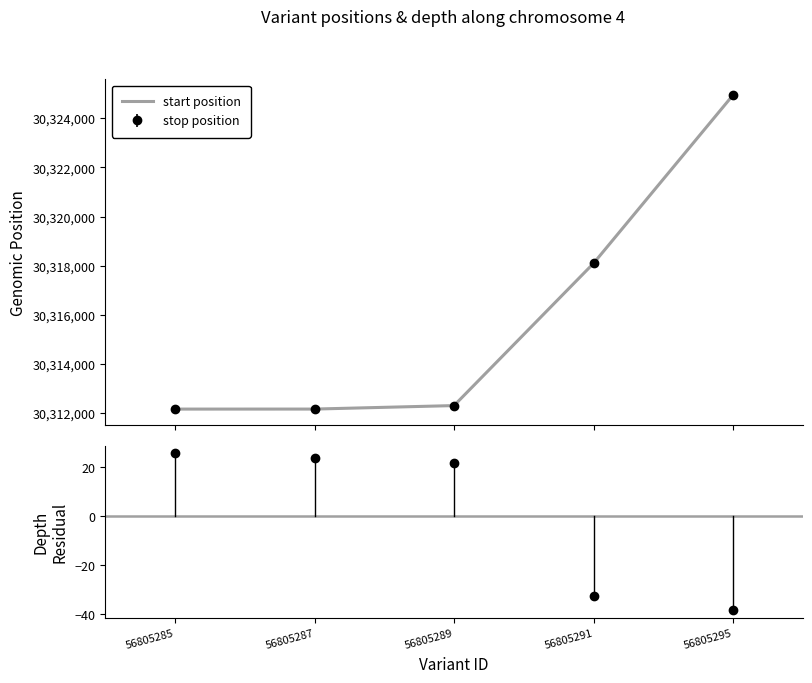

Which series reaches the maximum Y coordinate?

start position